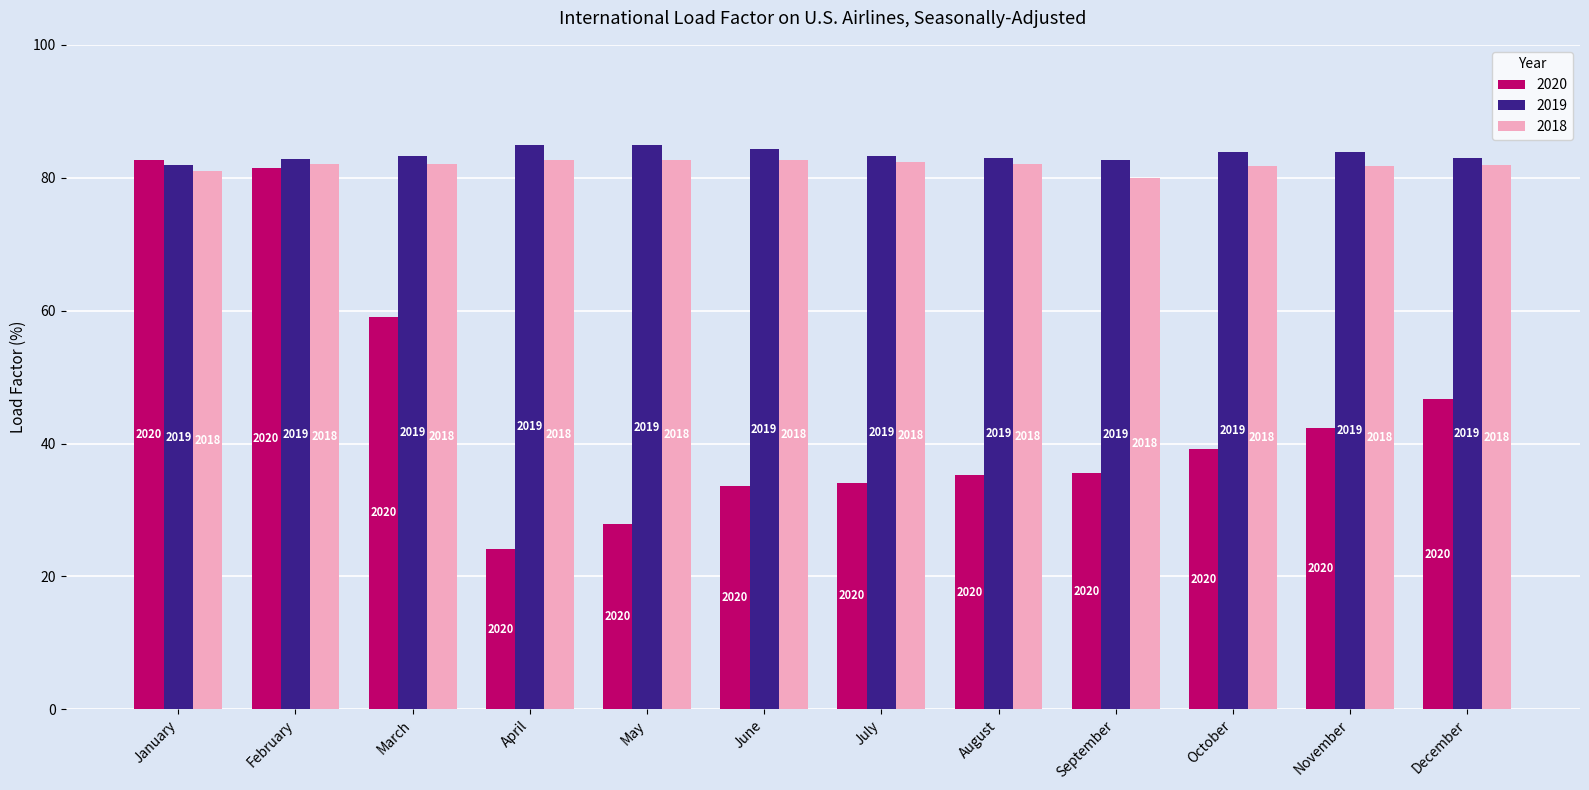

What is the average value of the 2018 series?

81.9